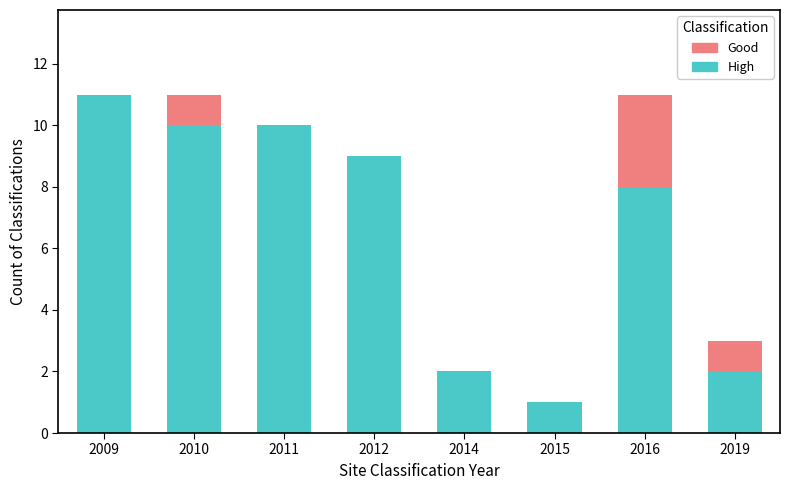

Count the number of categories in the chart.

8